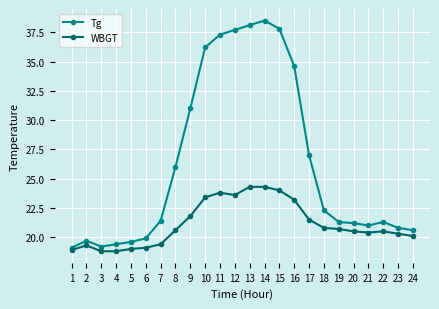

Where is Tg nearest to the value 28?

17